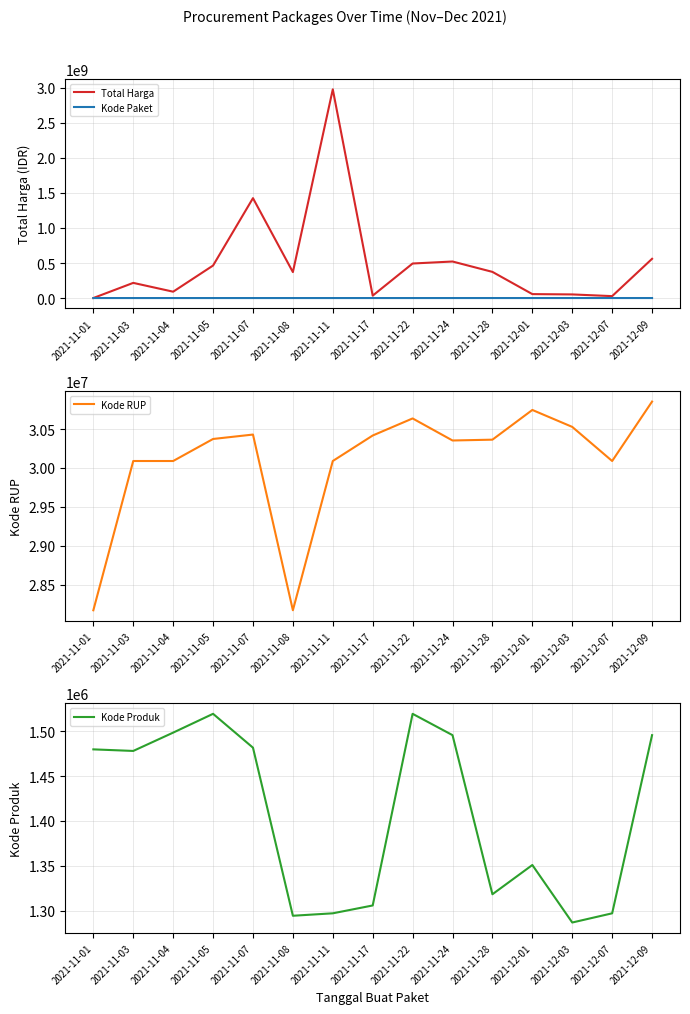

Reading left to right, list all the values displayed in this chart.

Total Harga: 2021-11-01=333600	2021-11-03=216441270	2021-11-04=90672075	2021-11-05=464002100	2021-11-07=1425867900	2021-11-08=370435900	2021-11-11=2978963240	2021-11-17=34292000	2021-11-22=493000000	2021-11-24=521459900	2021-11-28=373404000	2021-12-01=56152800	2021-12-03=51601000	2021-12-07=27412000	2021-12-09=559971000
Kode Paket: 2021-11-01=464	2021-11-03=5449	2021-11-04=8530	2021-11-05=13652	2021-11-07=16823	2021-11-08=17272	2021-11-11=27891	2021-11-17=40112	2021-11-22=55826	2021-11-24=67279	2021-11-28=91101	2021-12-01=103541	2021-12-03=117783	2021-12-07=128516	2021-12-09=137876
Kode RUP: 2021-11-01=28171087	2021-11-03=30089034	2021-11-04=30089034	2021-11-05=30372232	2021-11-07=30428912	2021-11-08=28171469	2021-11-11=30089034	2021-11-17=30416731	2021-11-22=30636058	2021-11-24=30352738	2021-11-28=30363247	2021-12-01=30745112	2021-12-03=30527421	2021-12-07=30089034	2021-12-09=30852642
Kode Produk: 2021-11-01=1479674	2021-11-03=1477921	2021-11-04=1498322	2021-11-05=1519264	2021-11-07=1481562	2021-11-08=1294388	2021-11-11=1297110	2021-11-17=1305852	2021-11-22=1519260	2021-11-24=1495514	2021-11-28=1318333	2021-12-01=1350905	2021-12-03=1286873	2021-12-07=1297110	2021-12-09=1495514